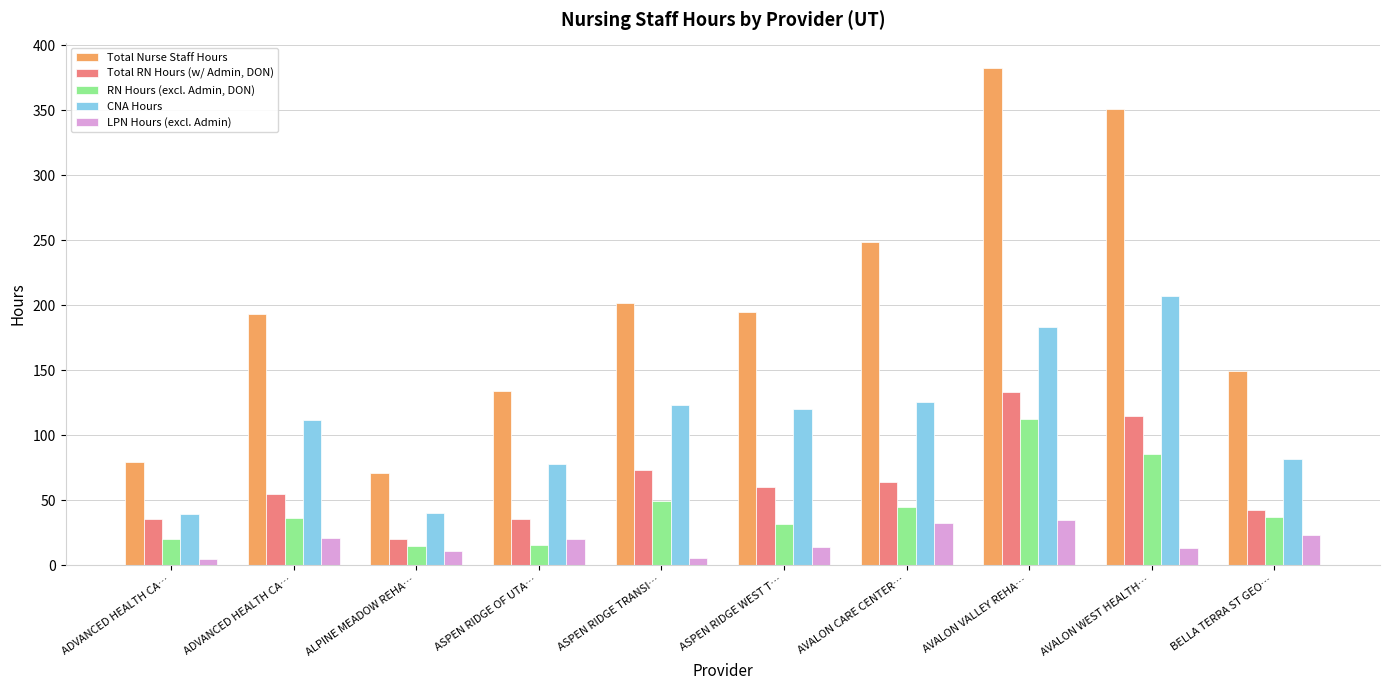

Is the value of RN Hours (excl. Admin, DON) at ADVANCED HEALTH CA… greater than the value of CNA Hours at ADVANCED HEALTH CA…?

No